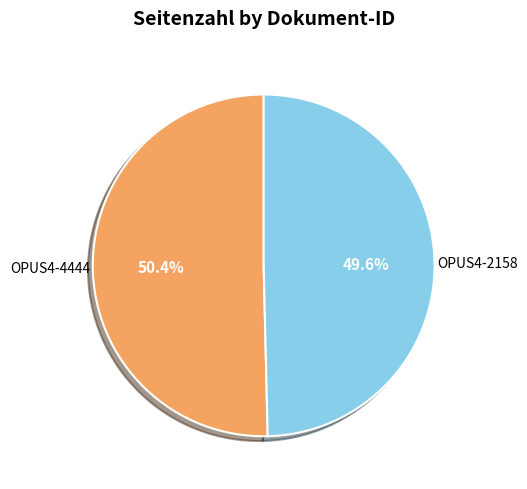

Is there a majority slice in this chart?

Yes